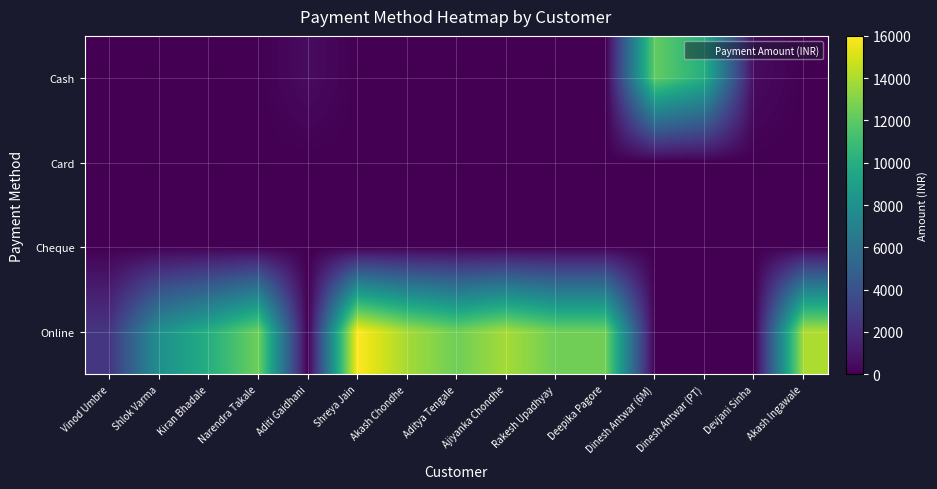

At which category is the sum across all series the highest?

Shreya Jain